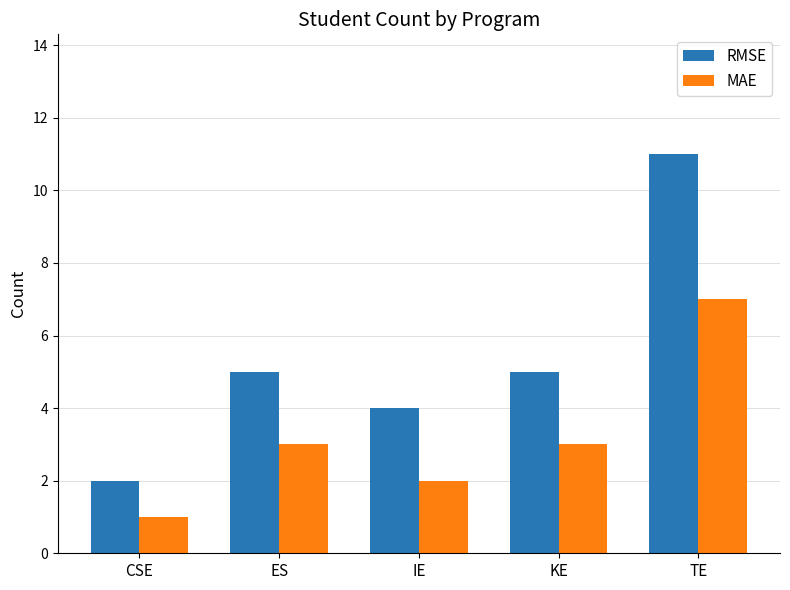

What is the label of the 5th bar from the right?

CSE